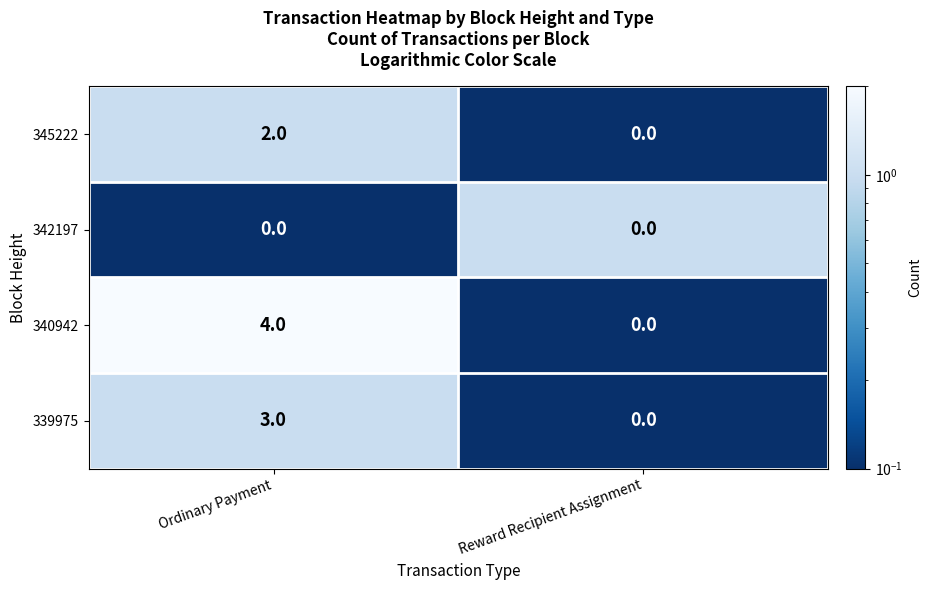

Which series has the largest total across all categories?

340942